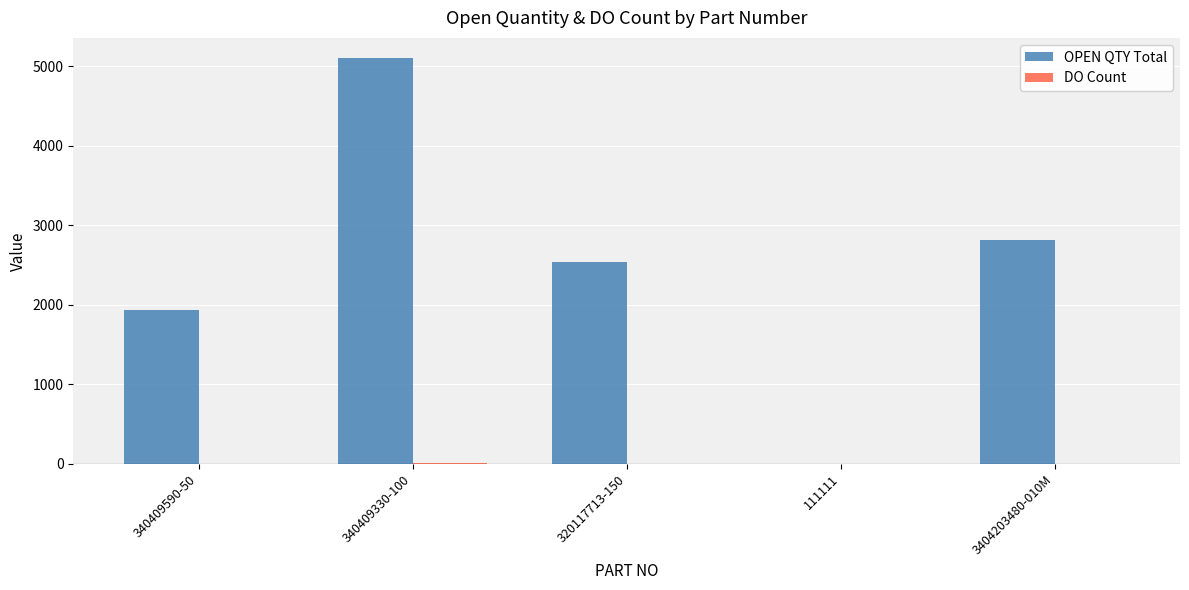

Which label corresponds to the largest value in the chart?

340409330-100